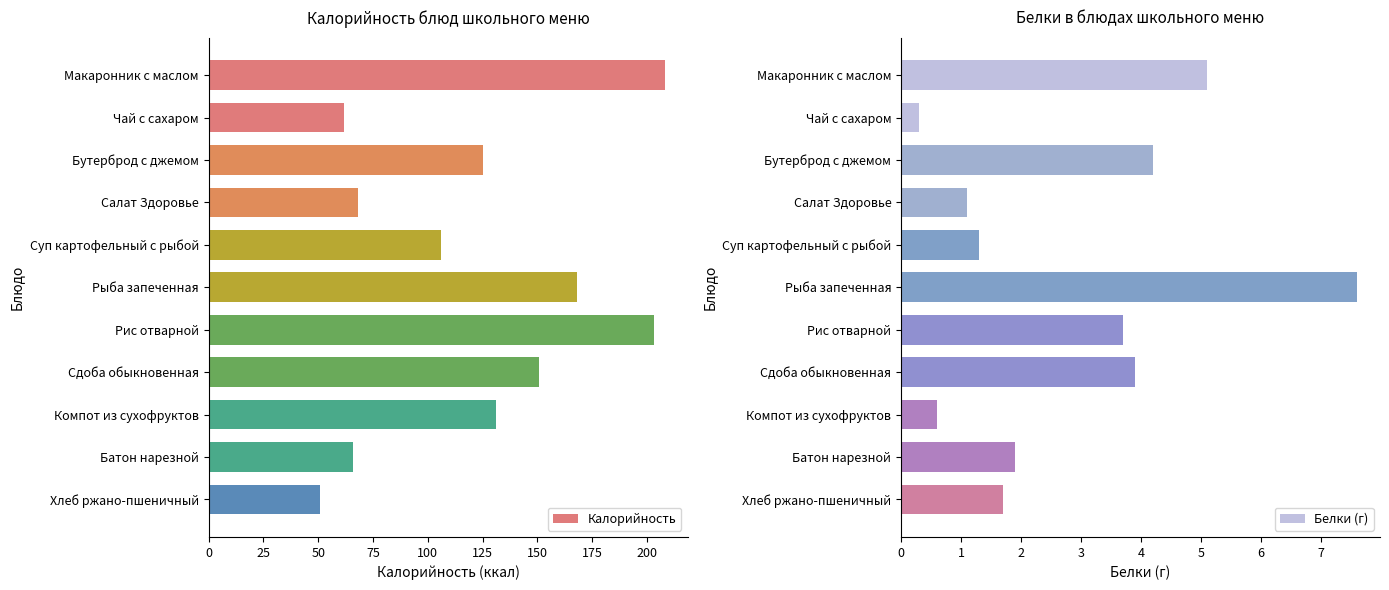

At which label does Белки (г) reach its peak?

Рыба запеченная